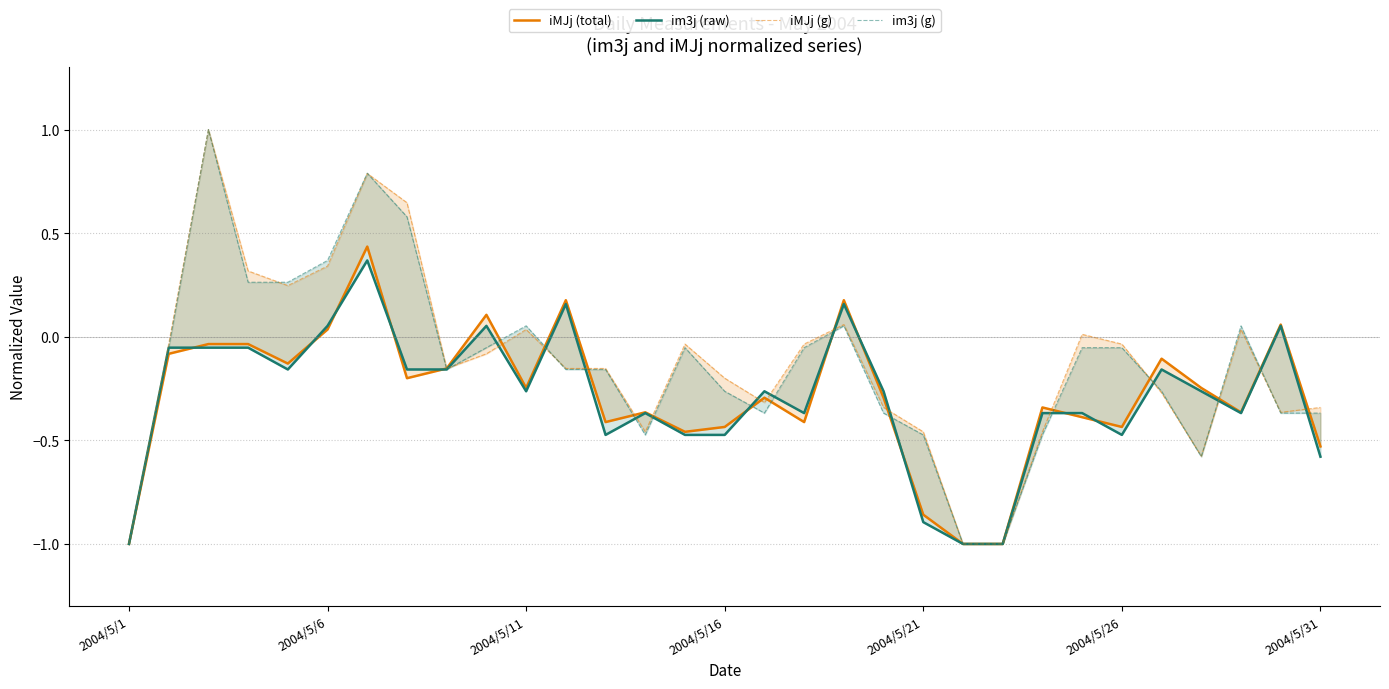

True or false: iMJj (g) and im3j (raw) cross at least once.

True